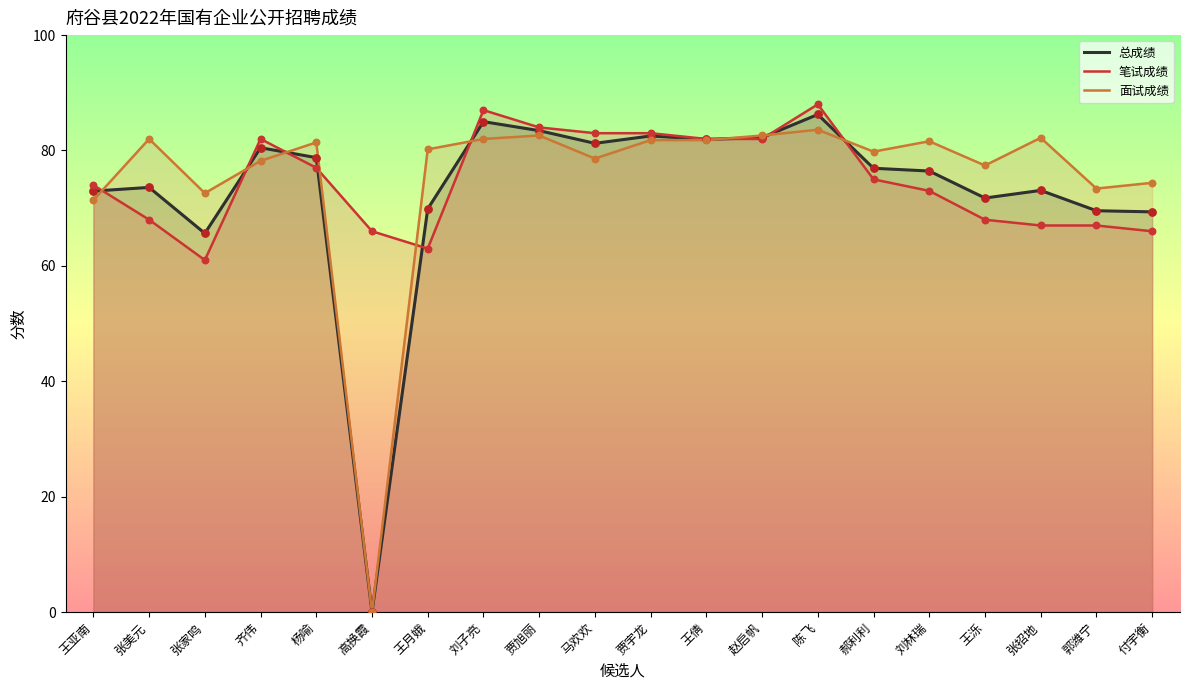

At how many categories does at least one series exceed 66?

19